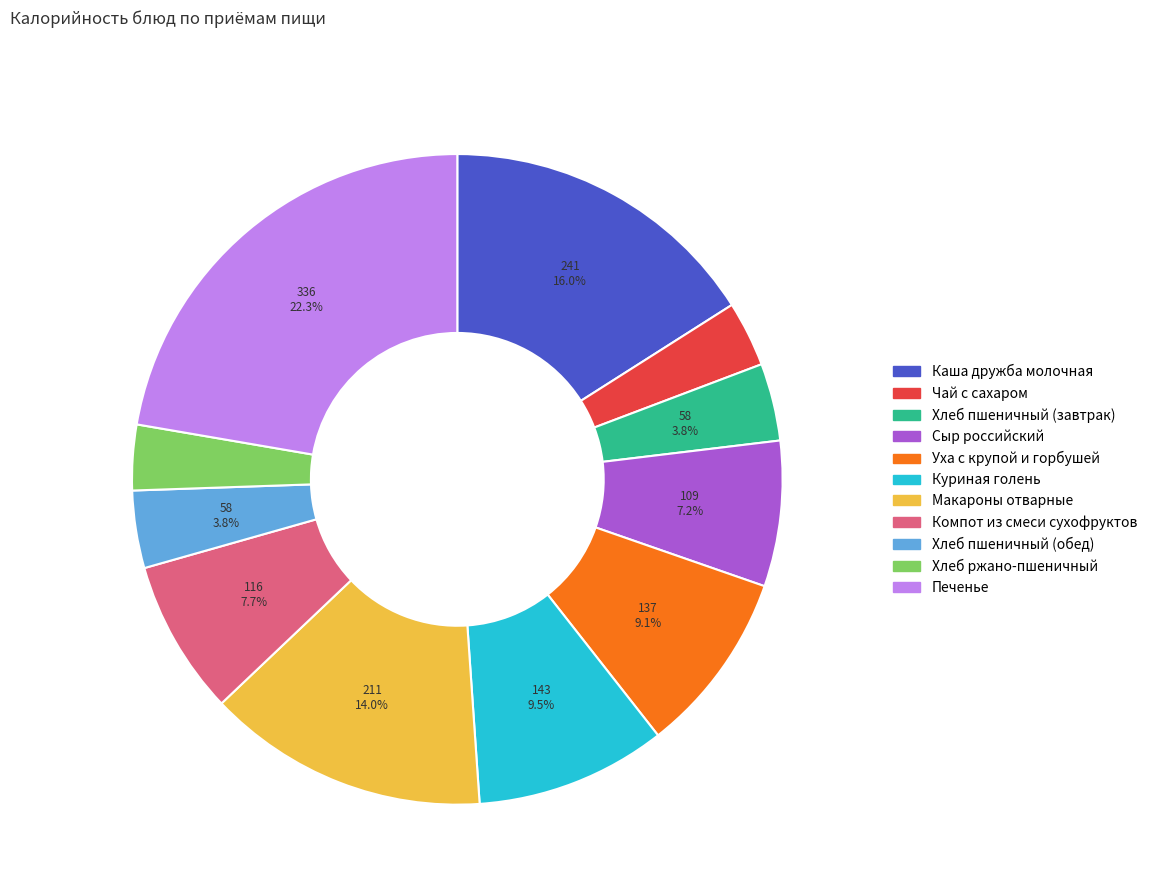

Approximately how many times larger is the value at Хлеб пшеничный (завтрак) compared to Компот из смеси сухофруктов?

0.5